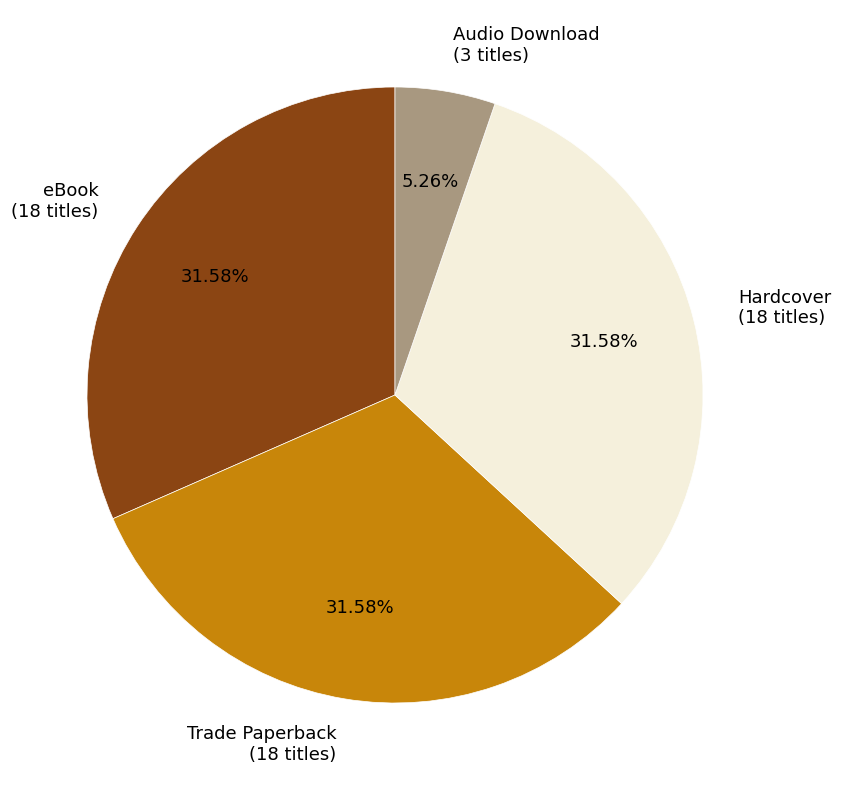

What is the smallest slice in the pie chart?

Audio Download